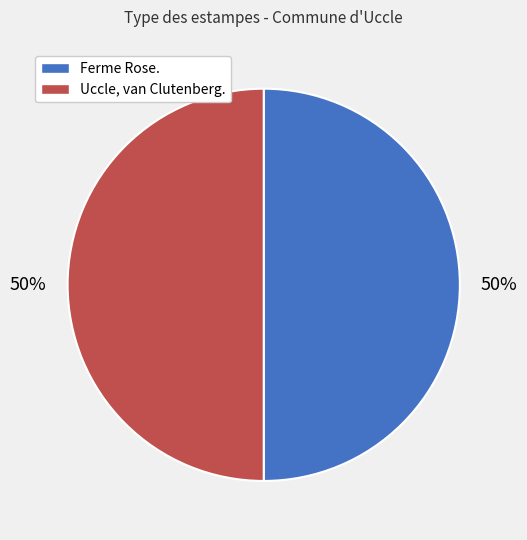

Combined, do Uccle, van Clutenberg. and Ferme Rose. account for over 50%?

Yes